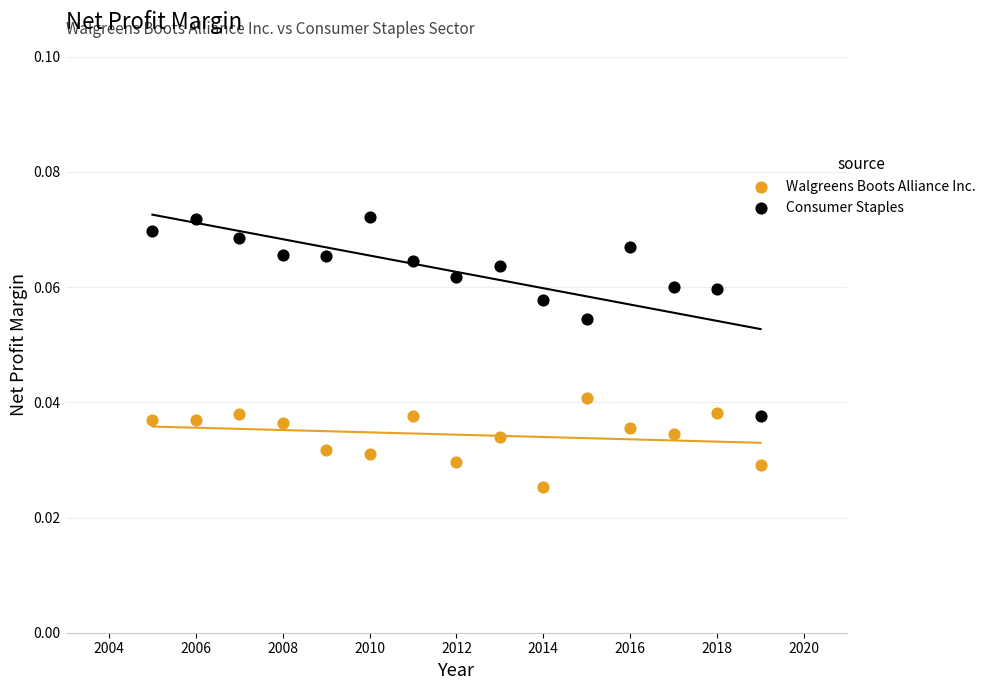

Across all data points, what is the range of X values (max minus min)?

14.0